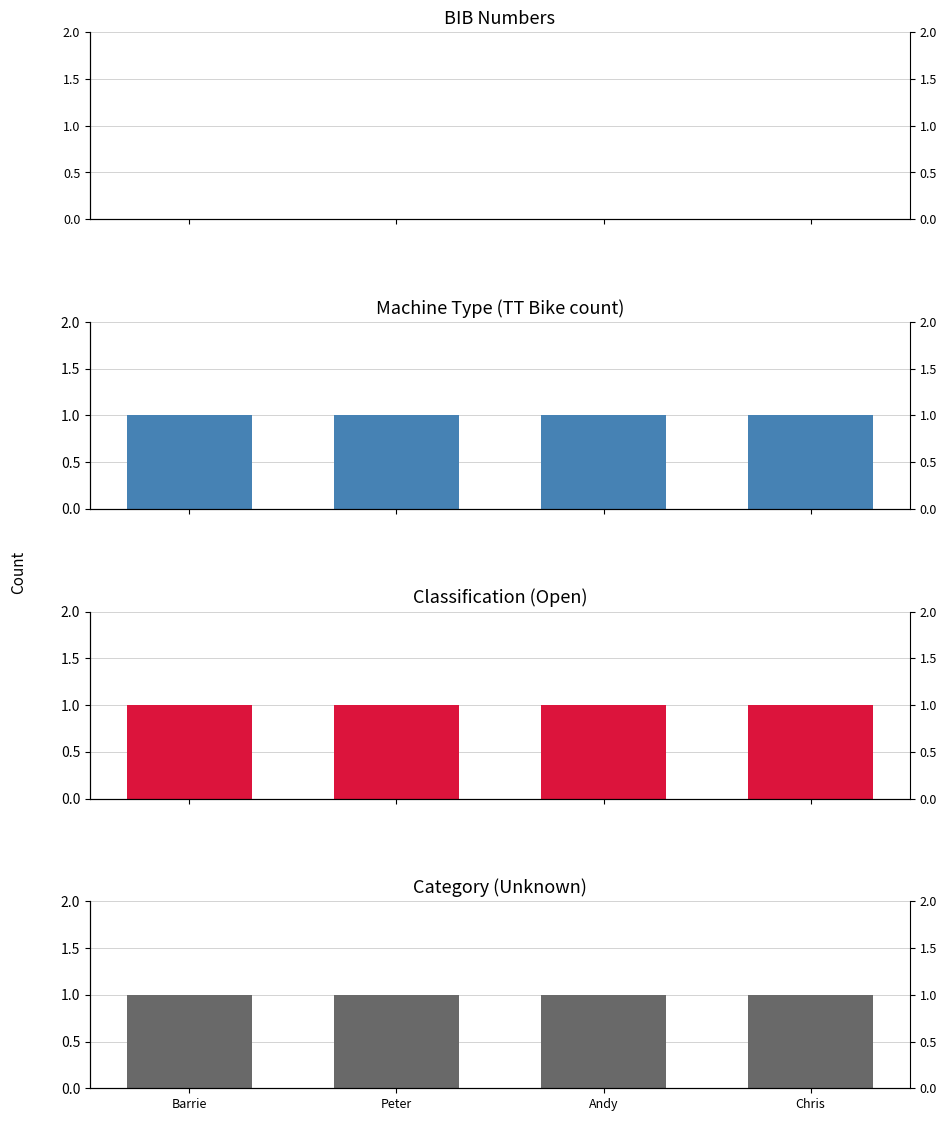

Count the number of data series in this chart.

4